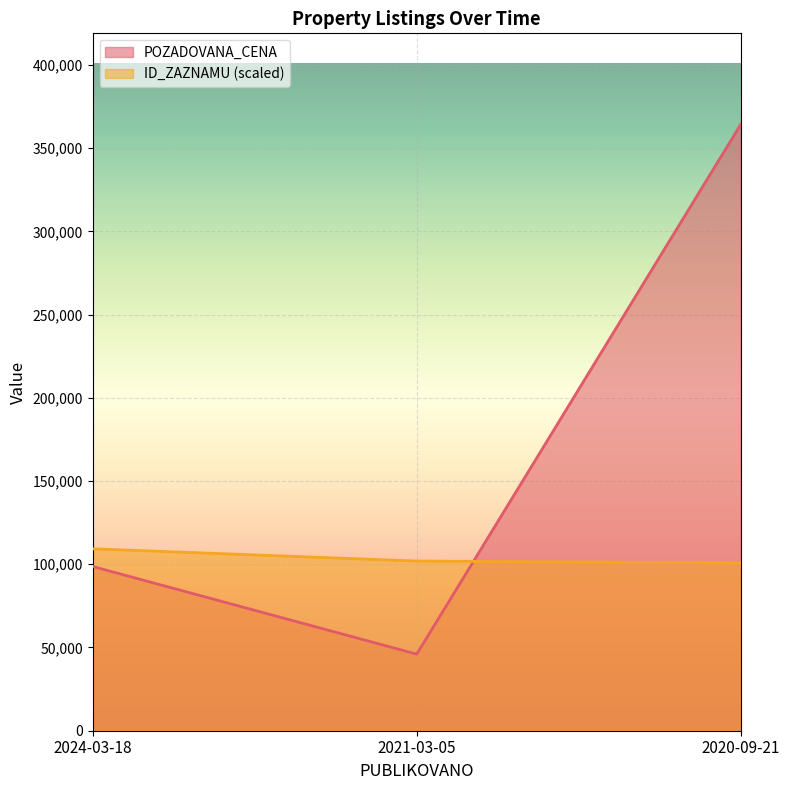

Between 2024-03-18 and 2020-09-21, which is larger?

2020-09-21